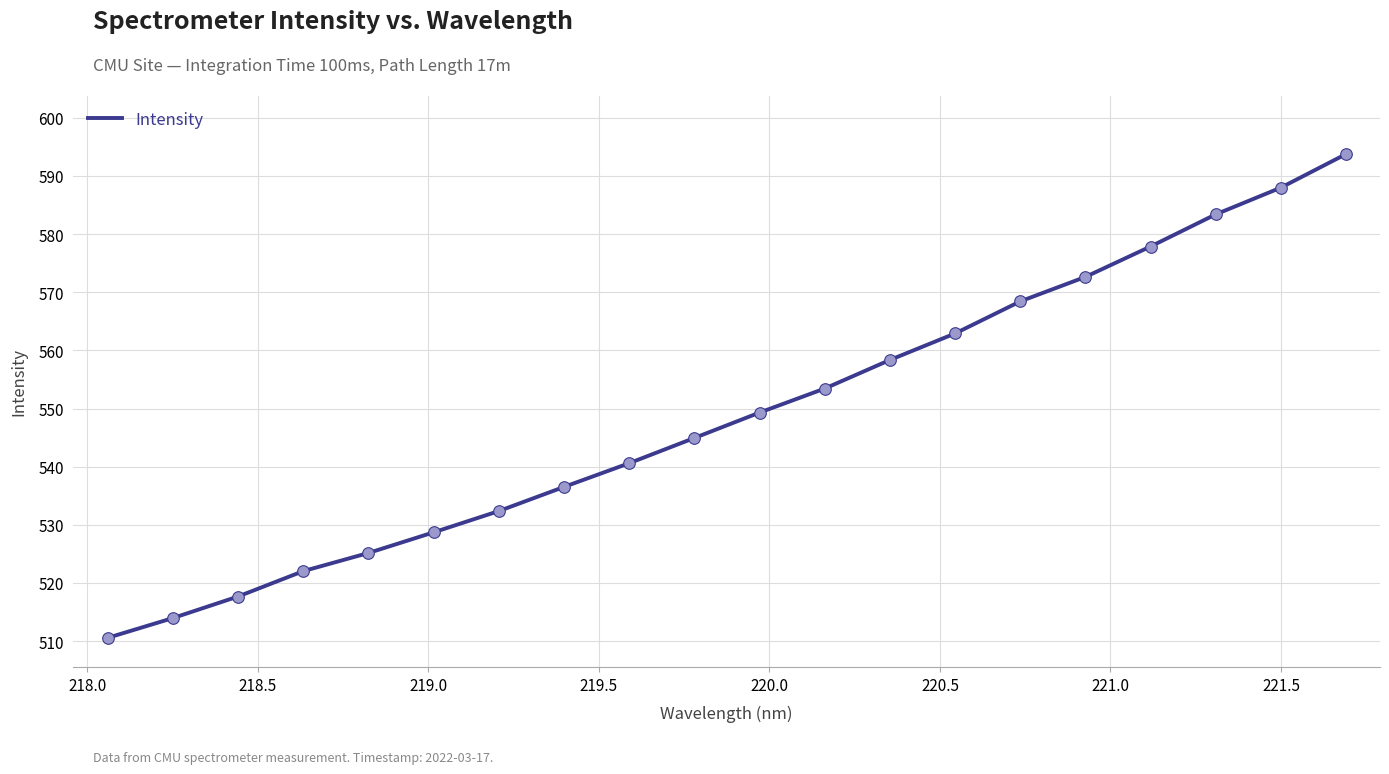

What is the minimum value shown in the chart?

510.6